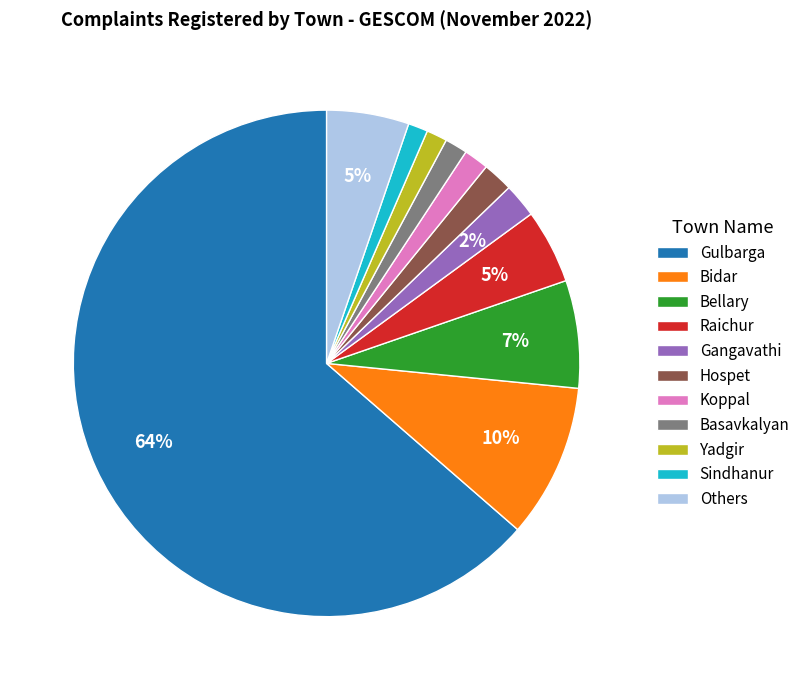

To the nearest percent, what percentage of the pie is Gulbarga?

64%